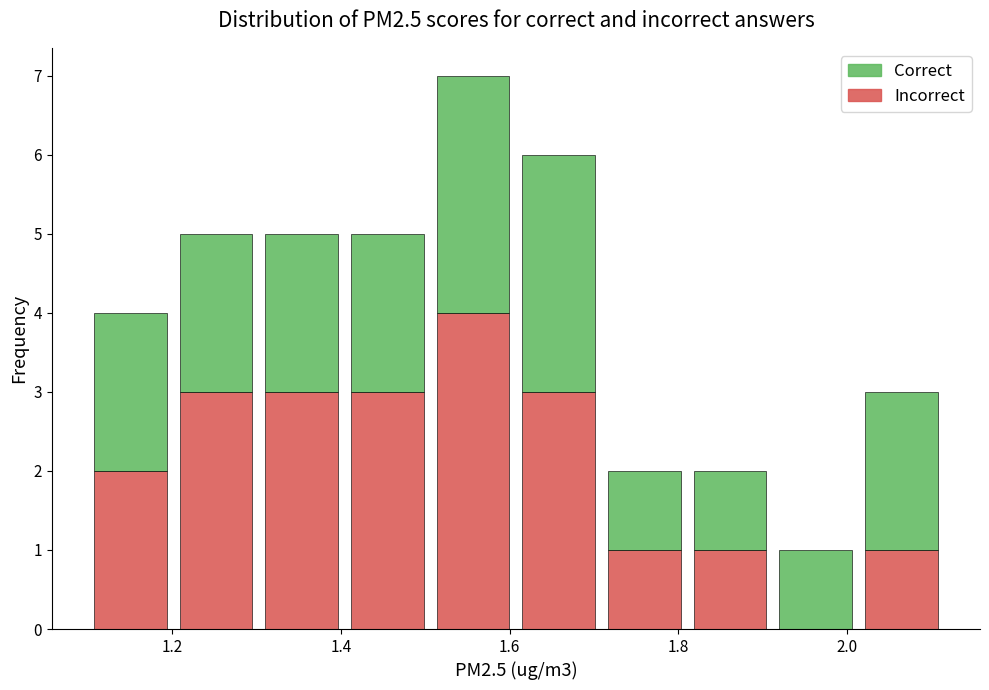

Which range on the x-axis has the tallest stacked bar (by total height)?

1.50 to 1.60